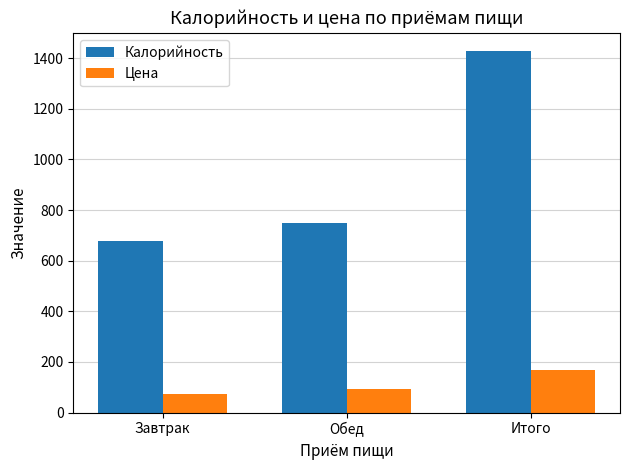

Is it true that Калорийность equals 1074.5 at Завтрак?

False